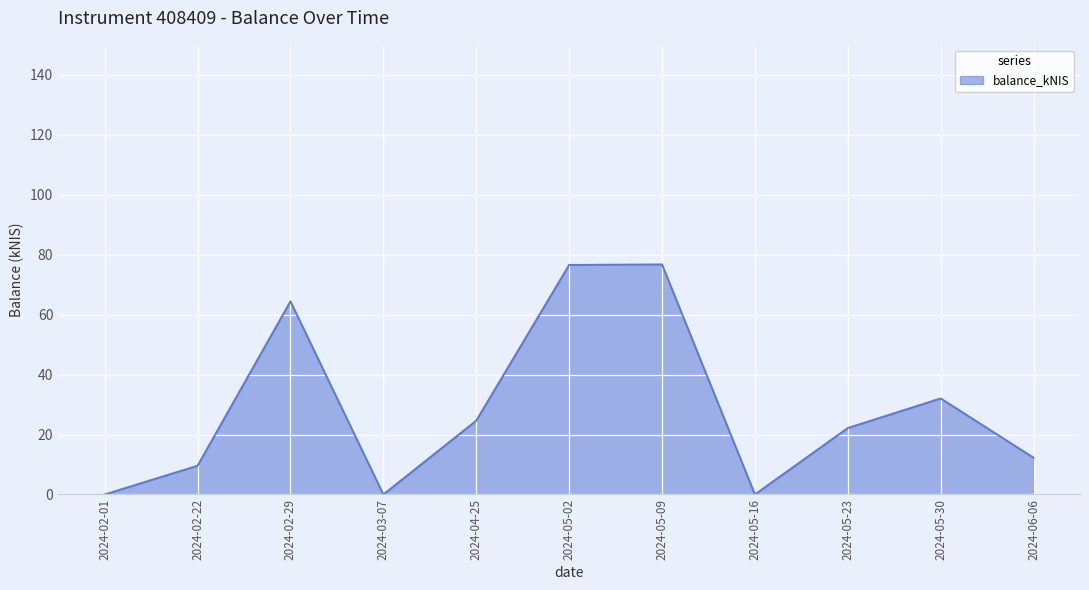

The chart shows a value of 7.0 at 2024-06-06. True or false?

False